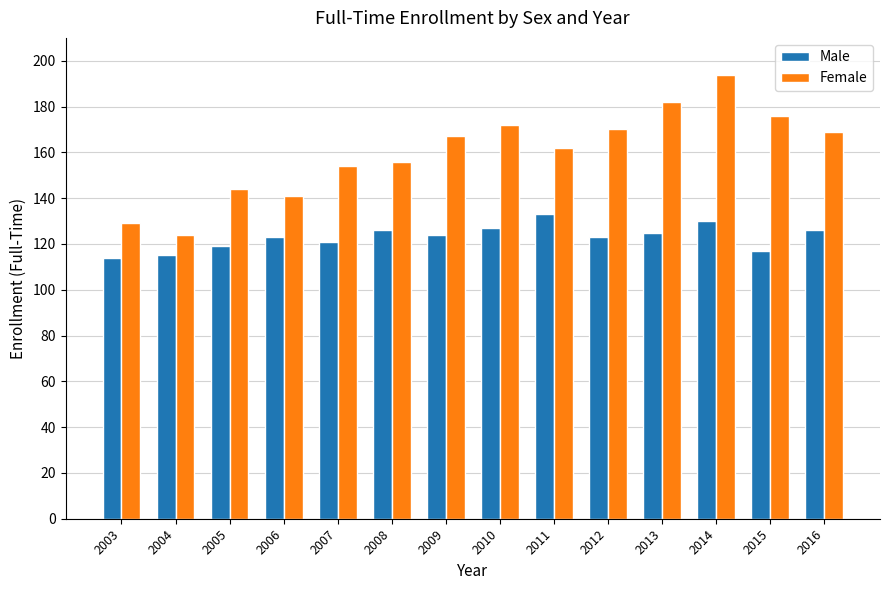

How many data points in Male are less than 124?

7